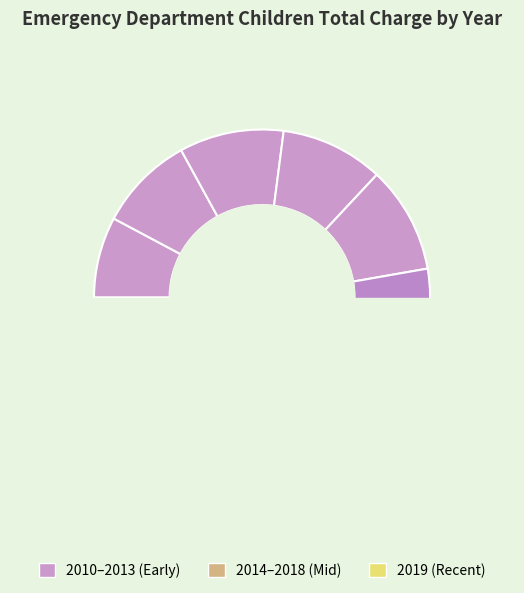

To the nearest percent, what is the combined percentage of 2011 and 2017?

20%